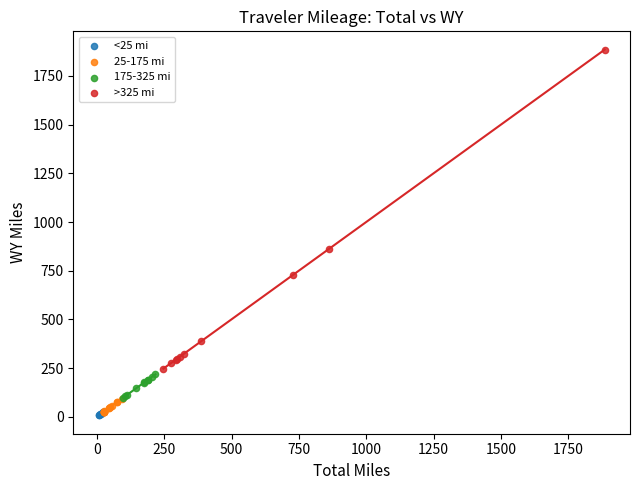

Which series reaches the maximum Y coordinate?

>325 mi